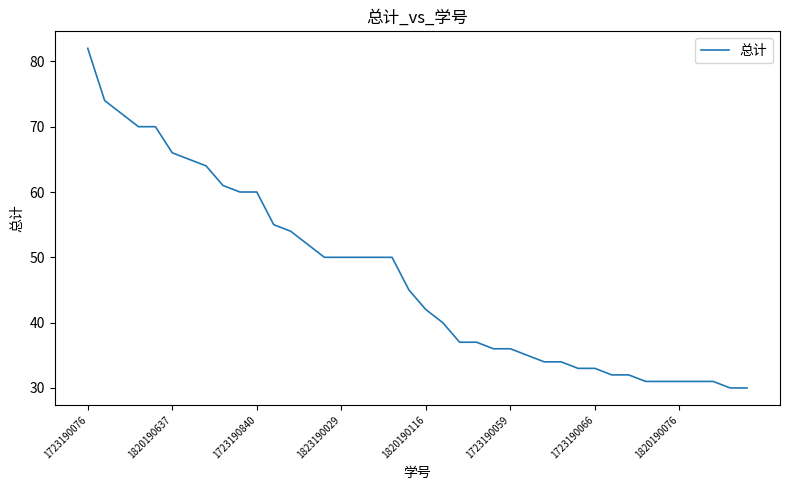

What is the maximum value shown in the chart?

82